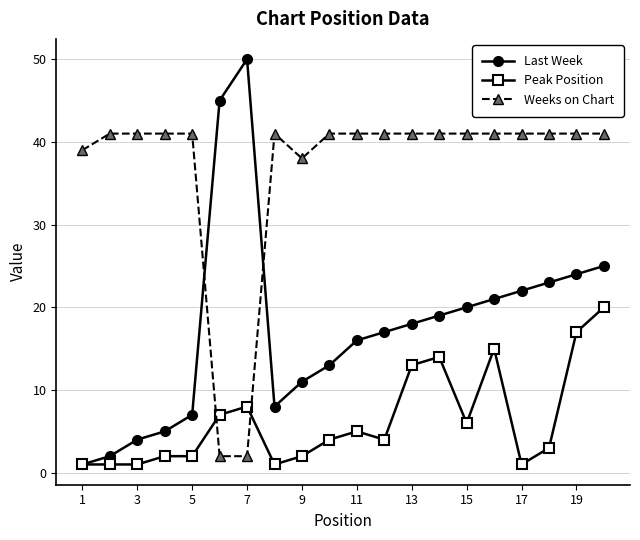

Count the number of data series in this chart.

3